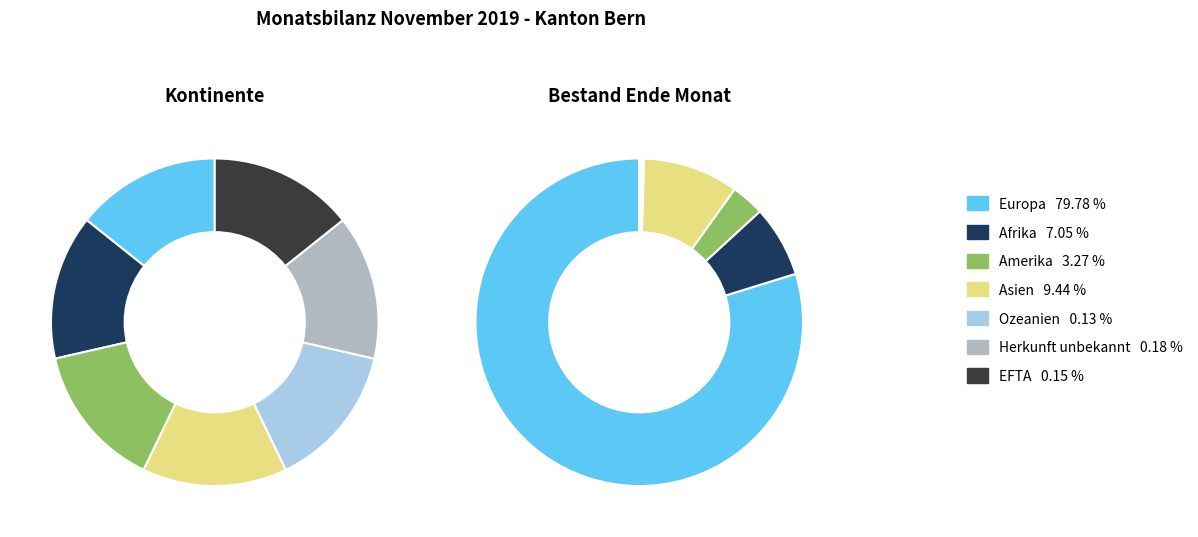

How many segments does this pie chart have?

7